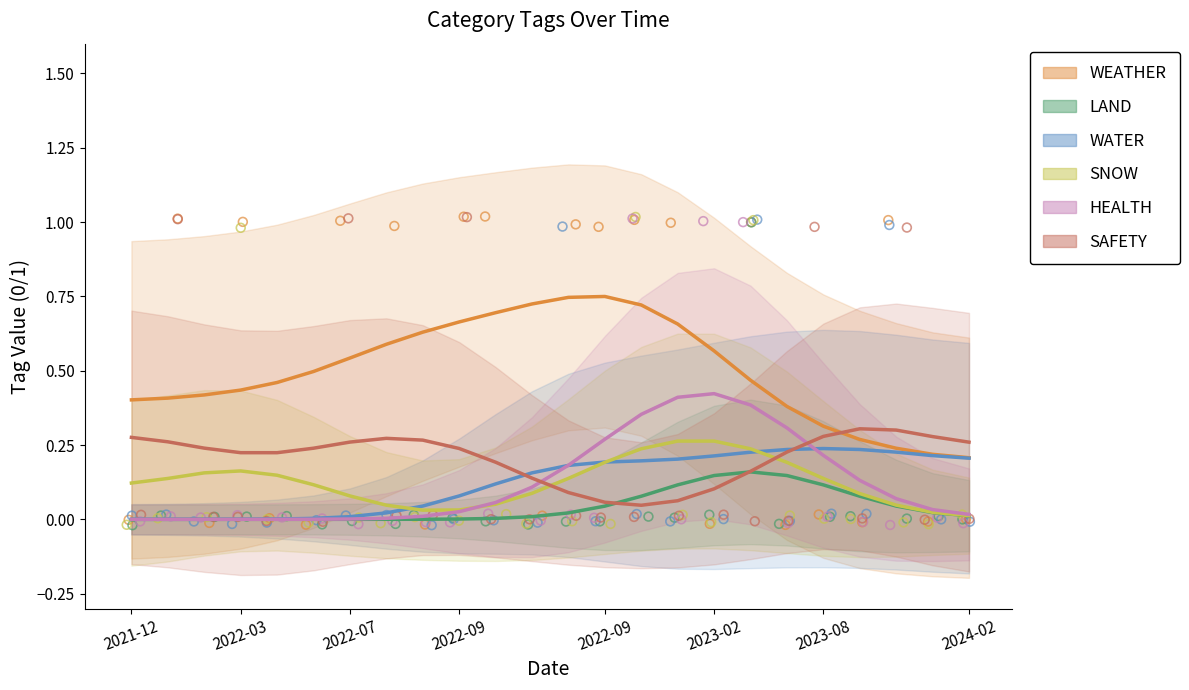

Is the value of SAFETY at 2023-02 greater than the value of WATER at 2022-09?

Yes